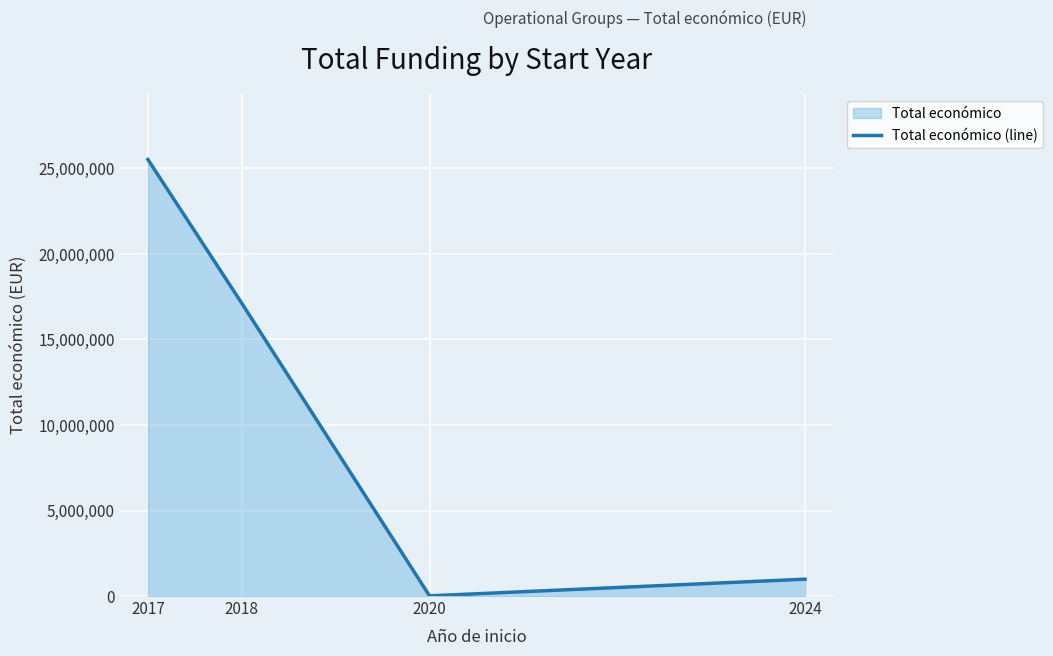

Rank the categories by value from highest to lowest.

2017, 2018, 2024, 2020